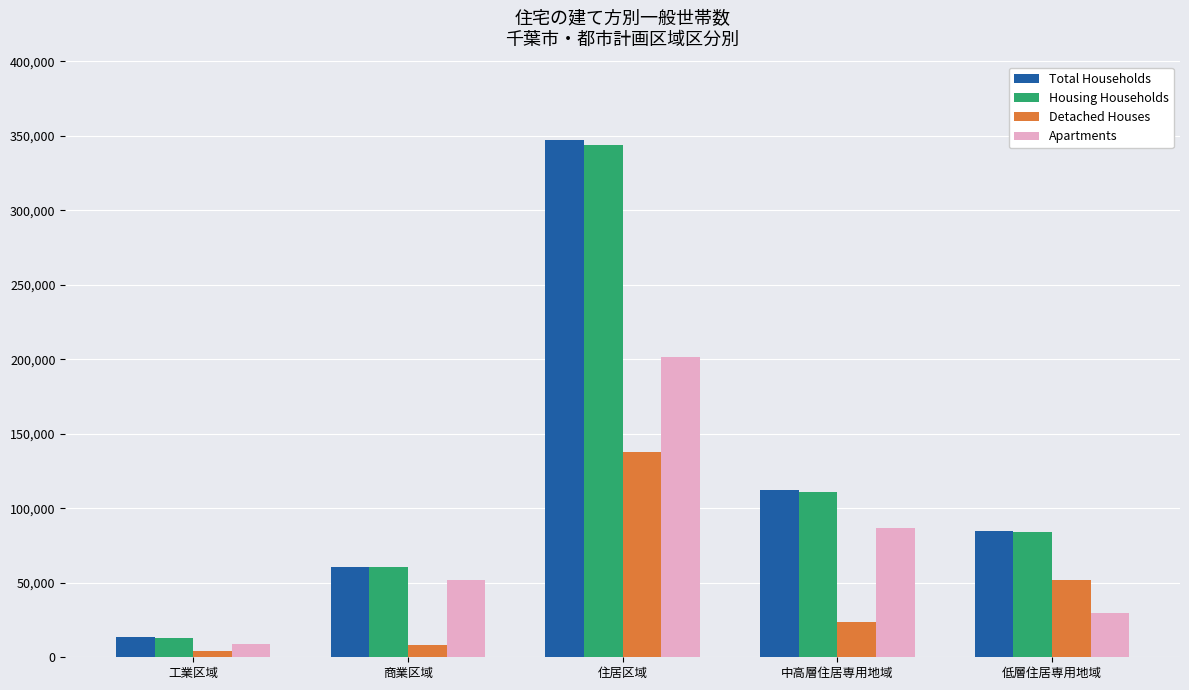

What are all the series names shown in the legend?

Total Households, Housing Households, Detached Houses, Apartments